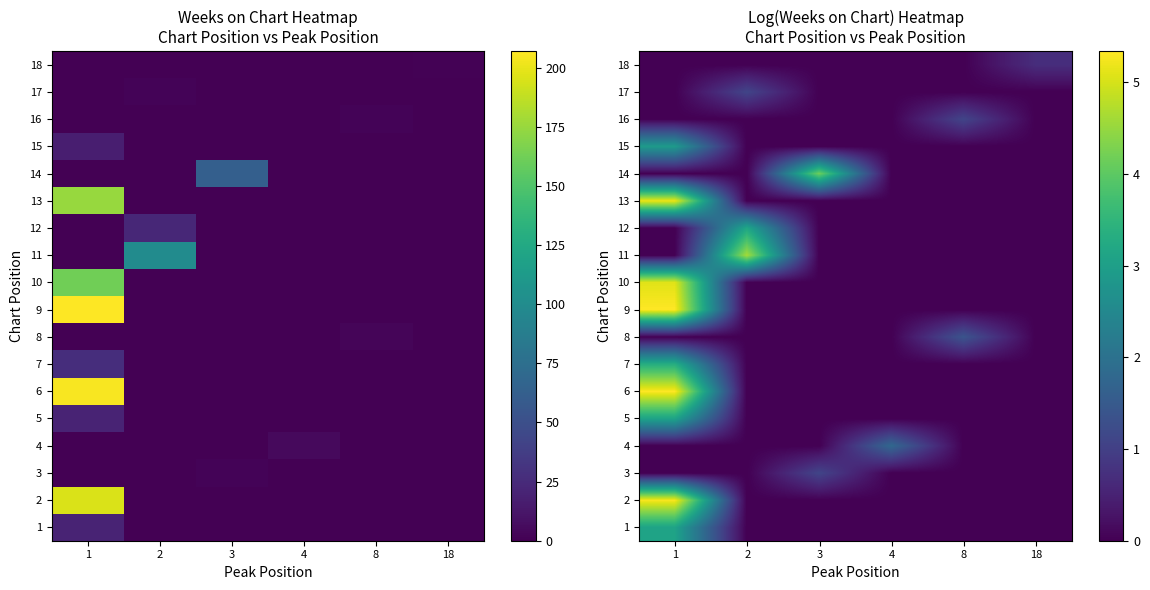

The value of 14 at 8 is 0.0. True or false?

True